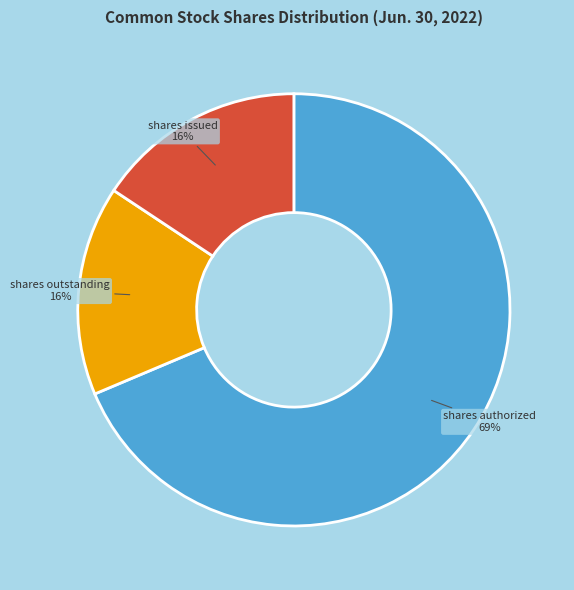

To the nearest percent, what is the average slice percentage?

33%